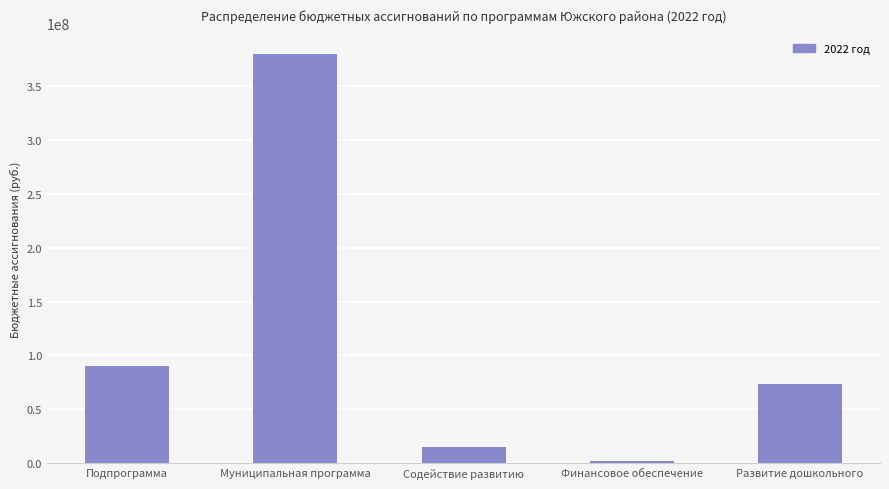

What is the label of the 3rd bar from the left?

Содействие развитию